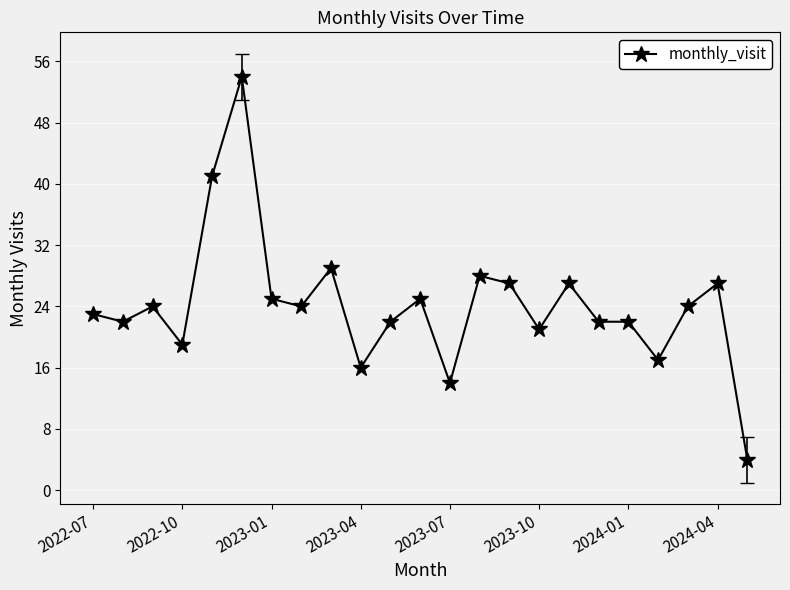

Reading left to right, transcribe all the data shown in this chart.

23	22	24	19	41	54	25	24	29	16	22	25	14	28	27	21	27	22	22	17	24	27	4